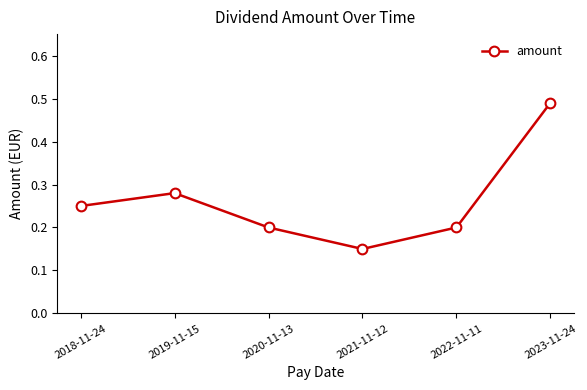

The value at 2023-11-24 is 0.3. True or false?

False